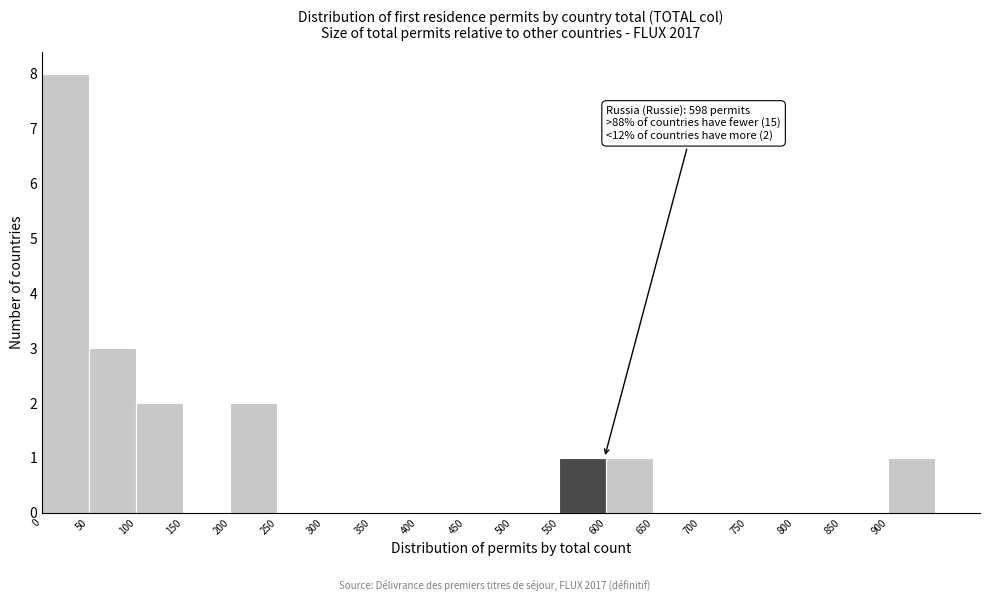

Which range on the x-axis has the tallest bar?

0 to 50